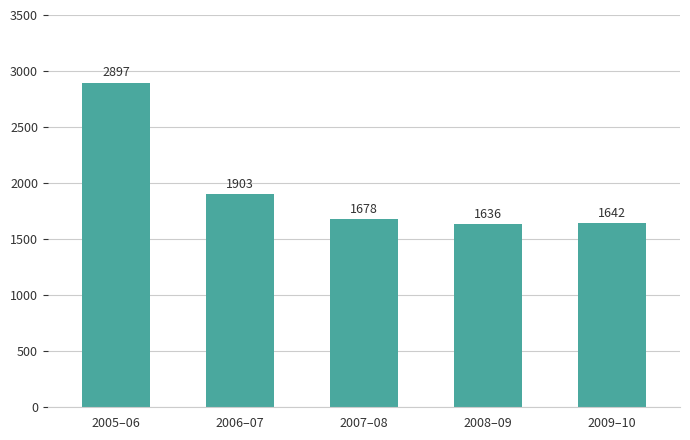

Reading right to left, extract all data points from this chart.

1642	1636	1678	1903	2897